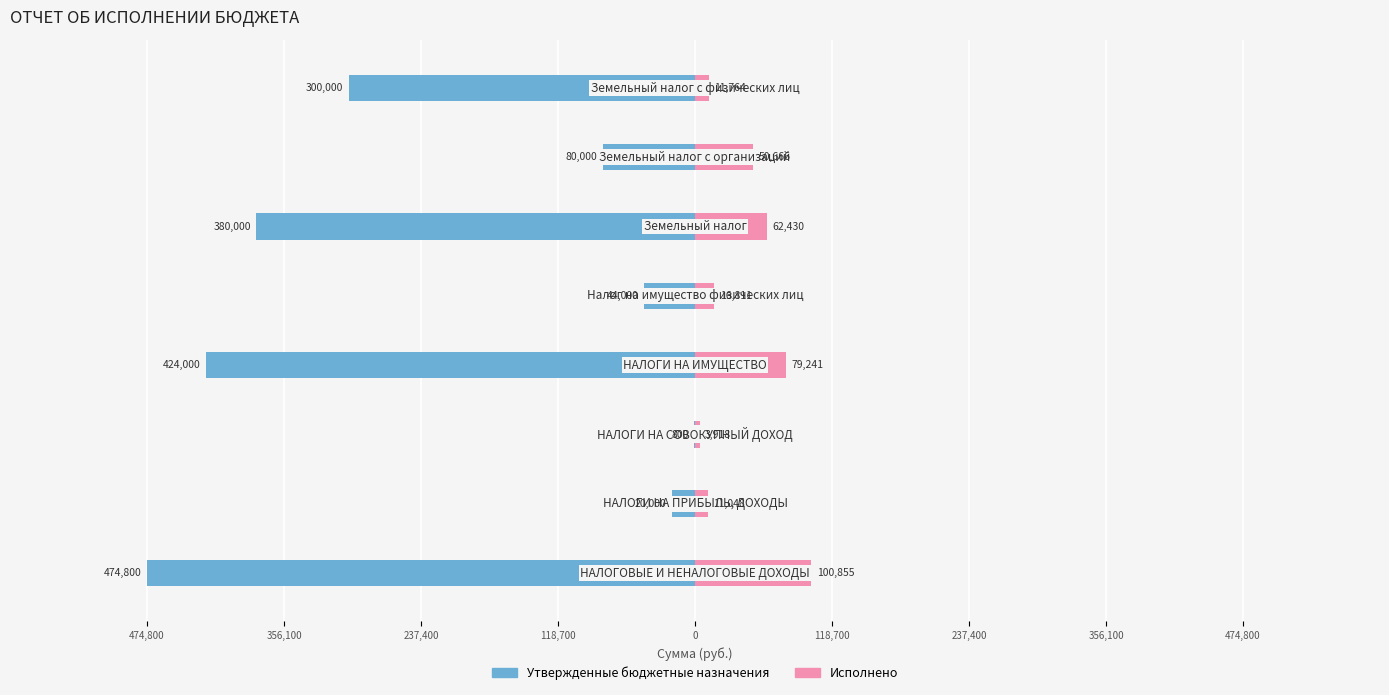

Are the bars horizontal?

Yes